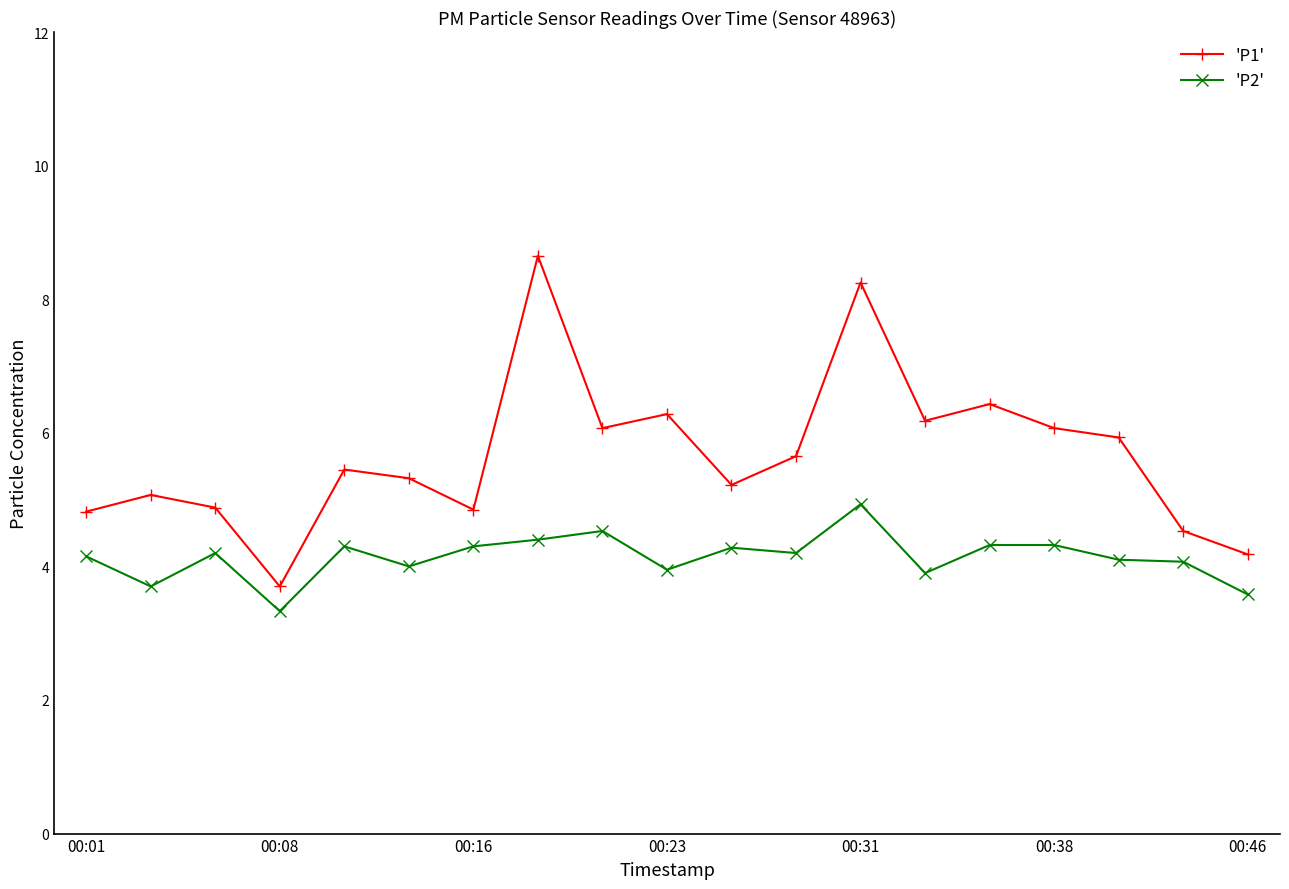

Which series has the largest total across all categories?

'P1'